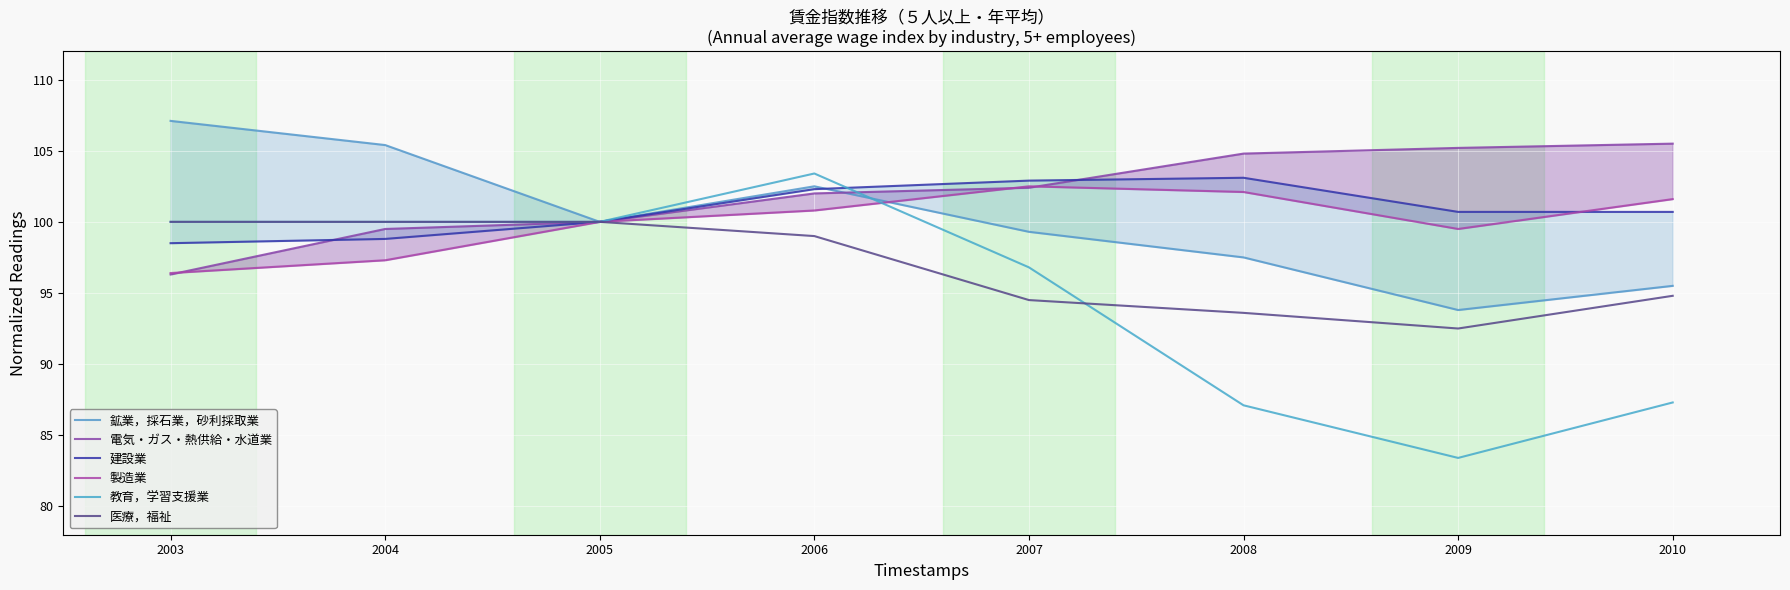

List the series in order of their peak value, lowest first.

医療，福祉, 製造業, 建設業, 教育，学習支援業, 電気・ガス・熱供給・水道業, 鉱業，採石業，砂利採取業